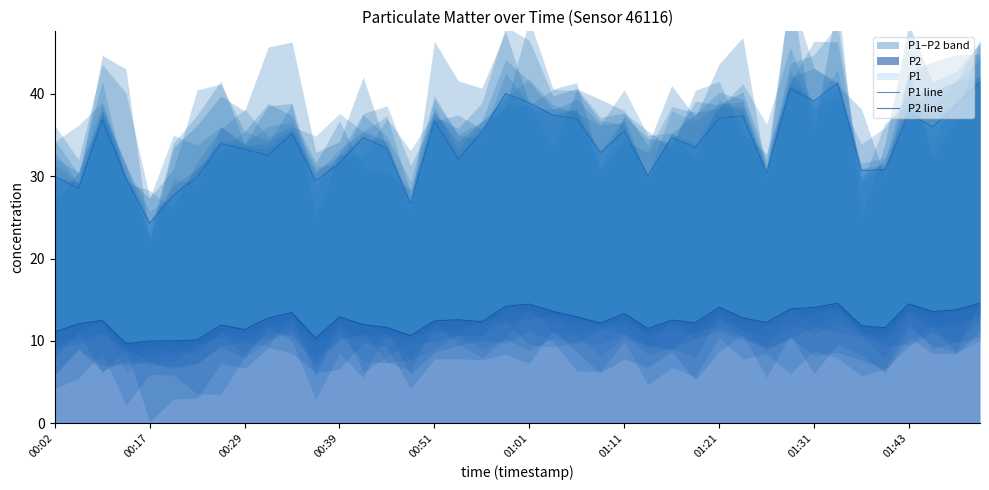

What is the spread (max minus min) of values at 01:21?

22.0